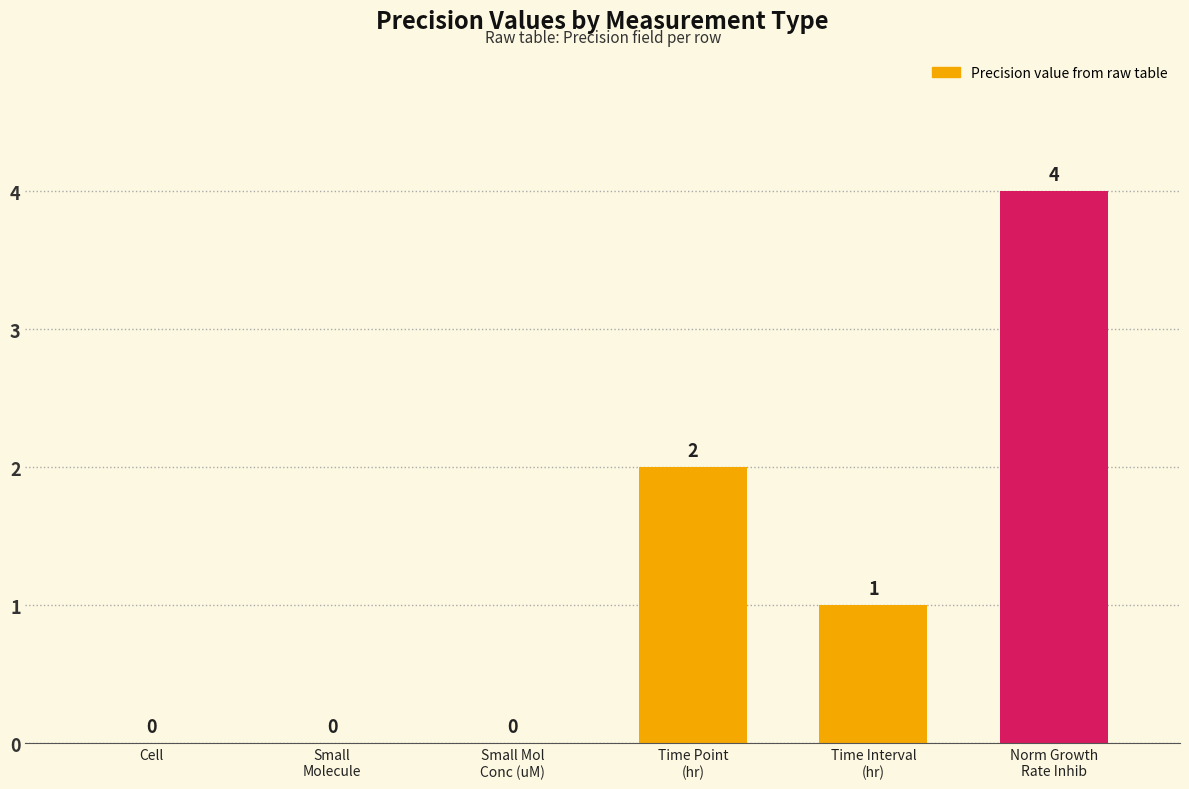

True or false: the data shows 0 at Cell.

True